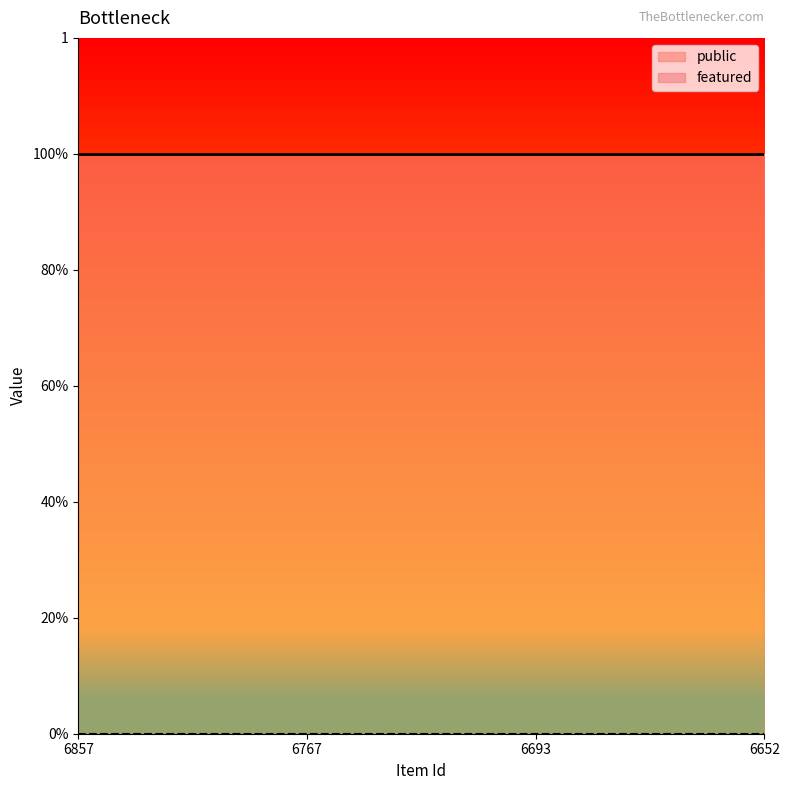

How many distinct data groups are displayed?

2